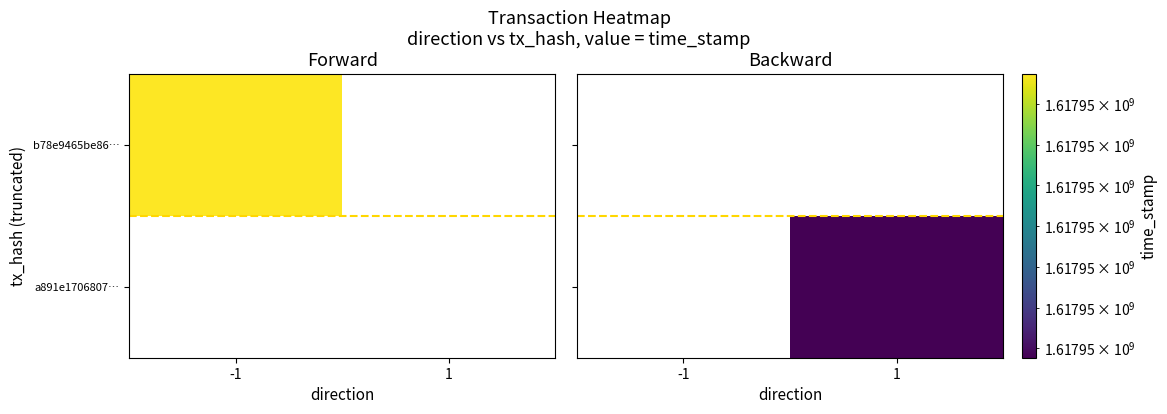

True or false: a891e1706807… has a value of 2260287558.0 at 1.

False